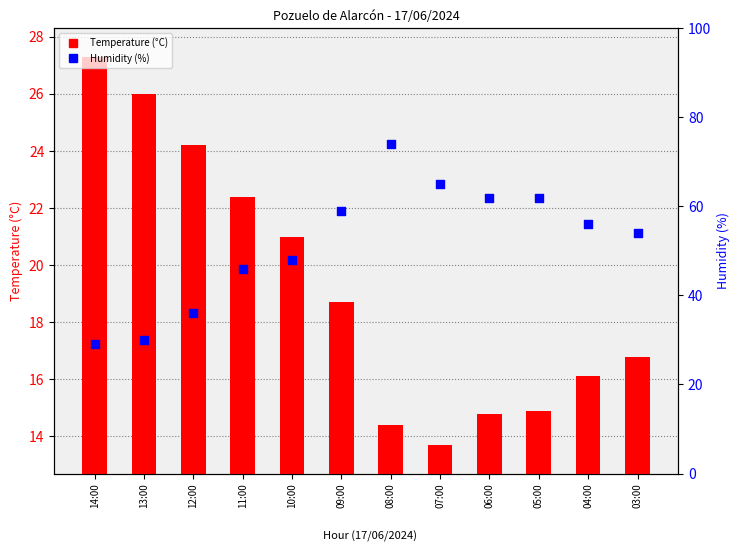

Which series contains the lowest Y value?

Temperature (°C)